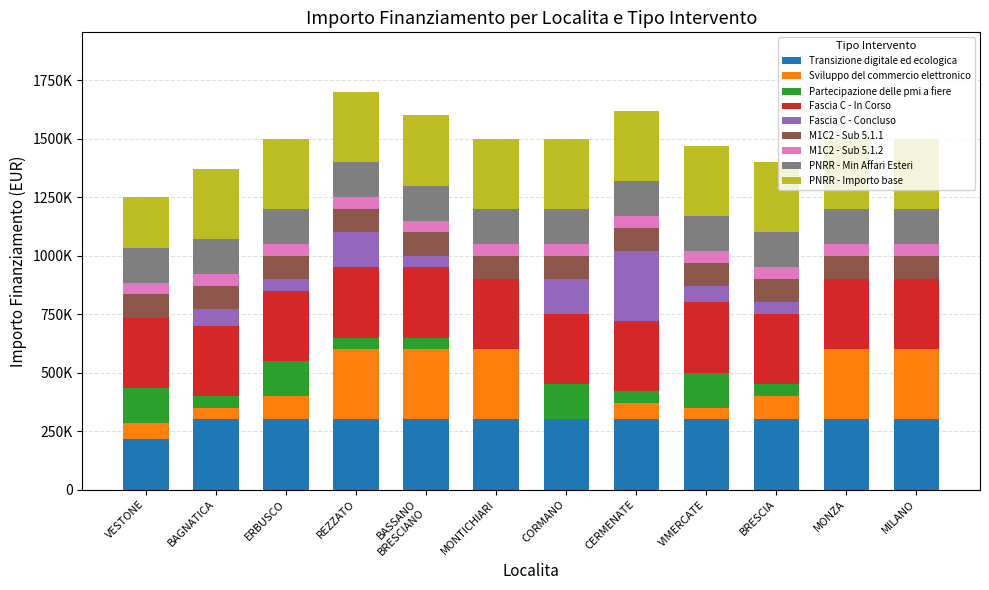

Which has a higher value, REZZATO or VIMERCATE?

REZZATO